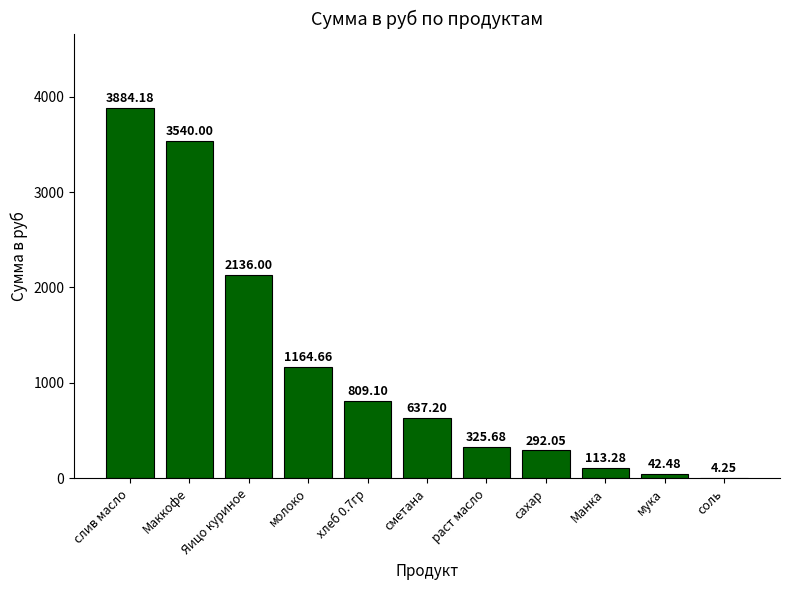

What is the change in value from Маккофе to сметана?

-2902.8